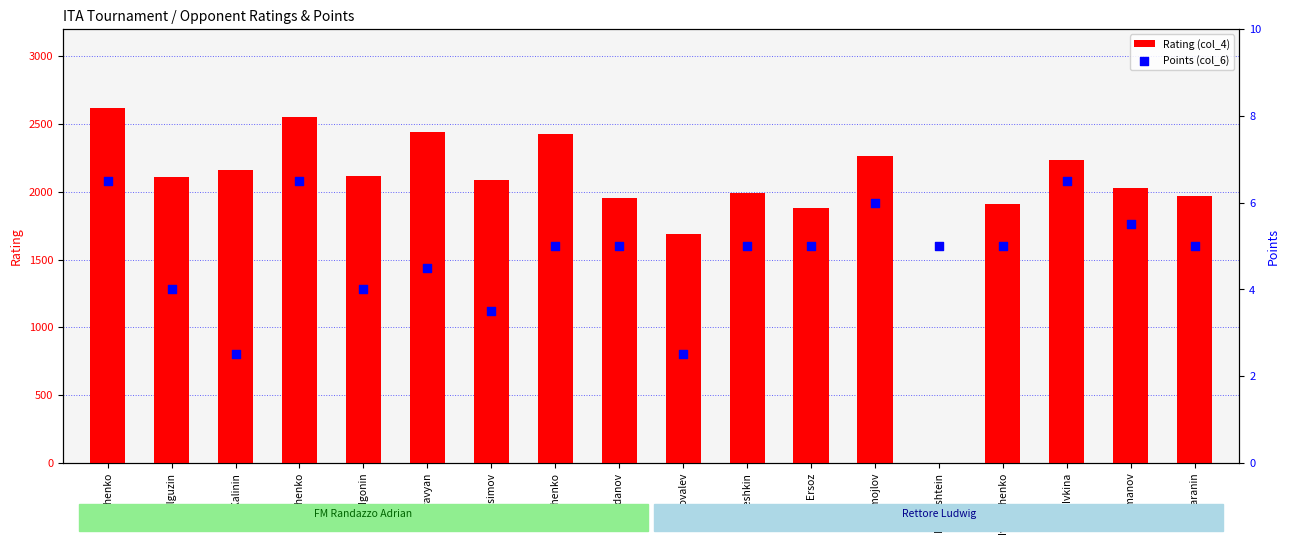

Which series has the largest total across all categories?

Rating (col_4)